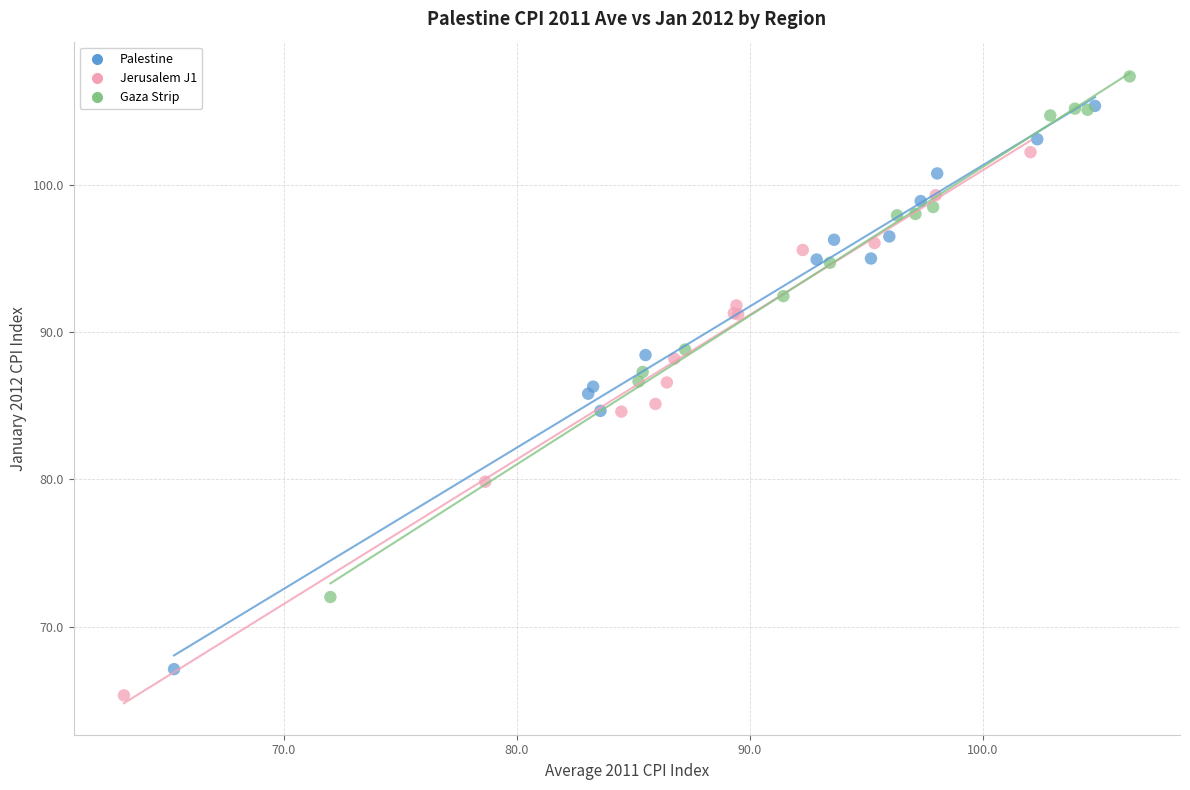

Which series has the largest Y range (max minus min)?

Palestine